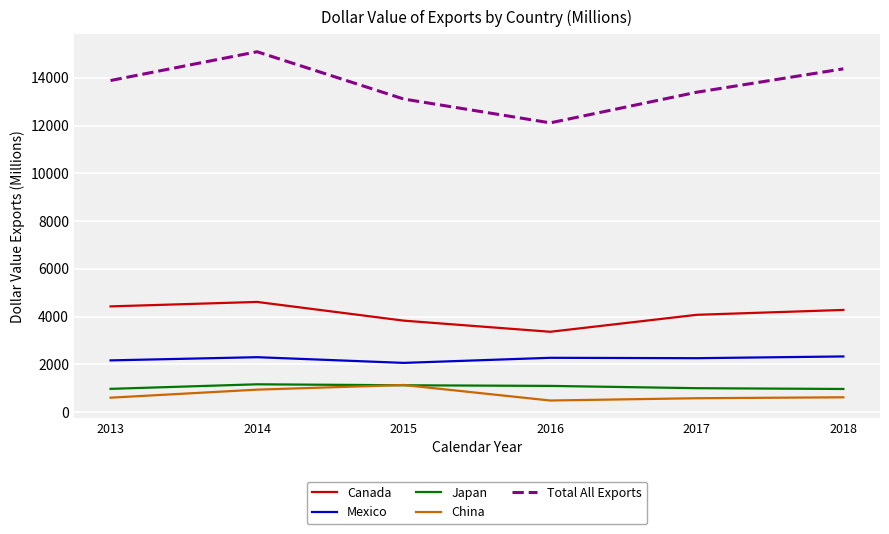

Where is the first local maximum for Total All Exports?

2014